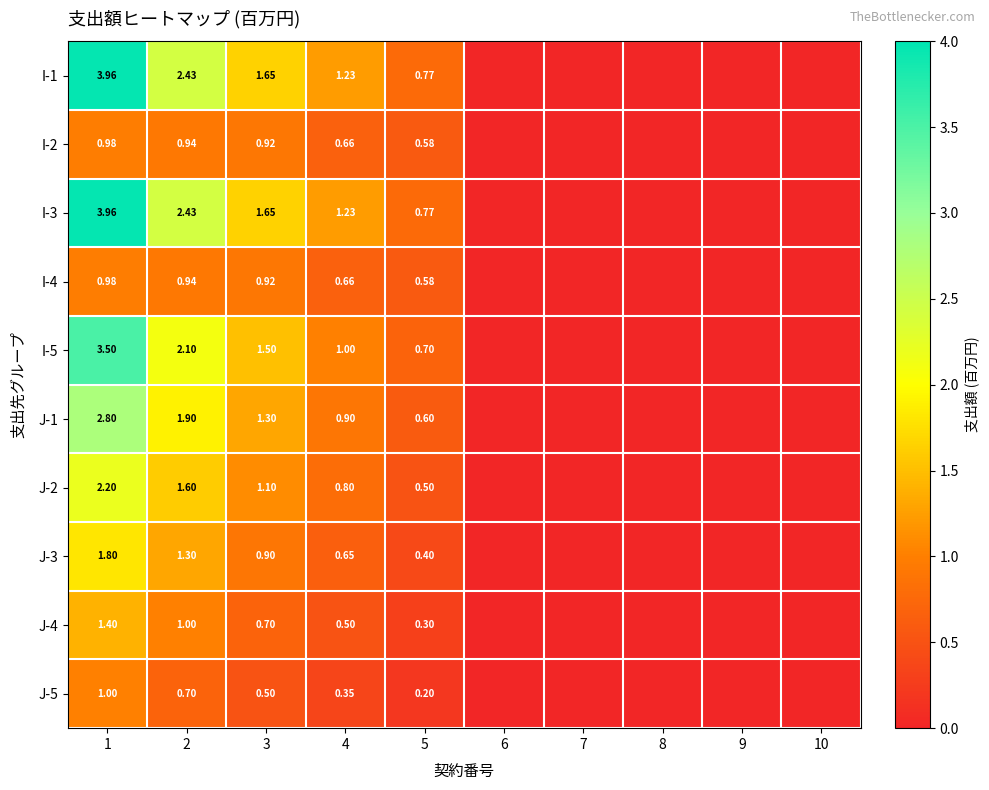

Is the value of I-2 at 5 greater than the value of I-3 at 3?

No